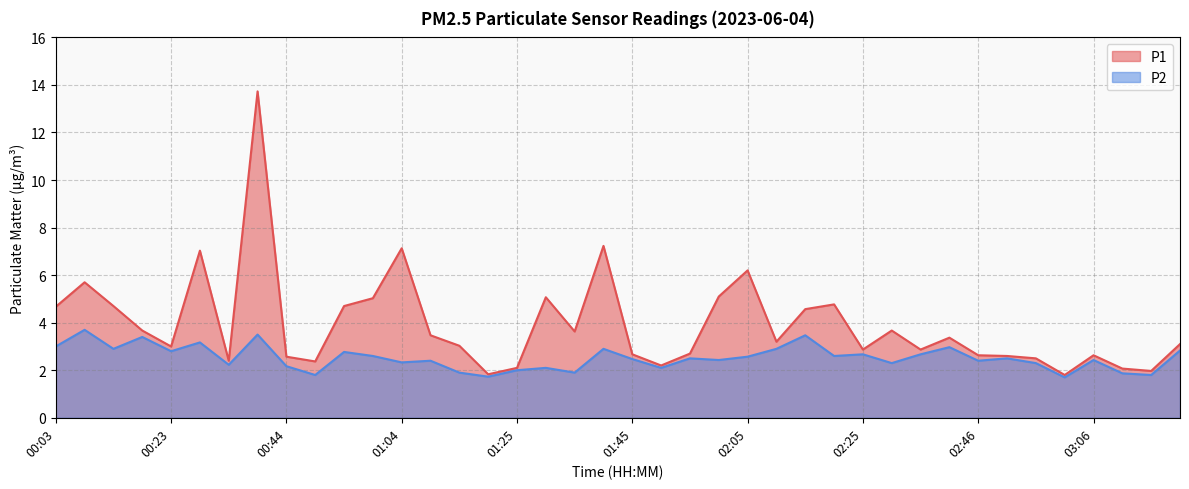

Where is the first local minimum for P2?

00:13